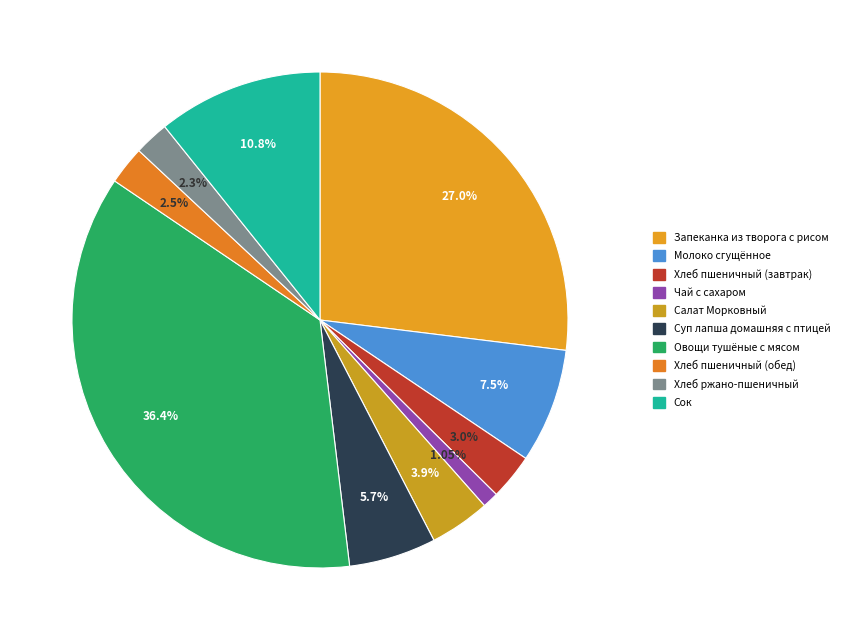

How much of the chart is everything except Хлеб ржано-пшеничный?

97.7%